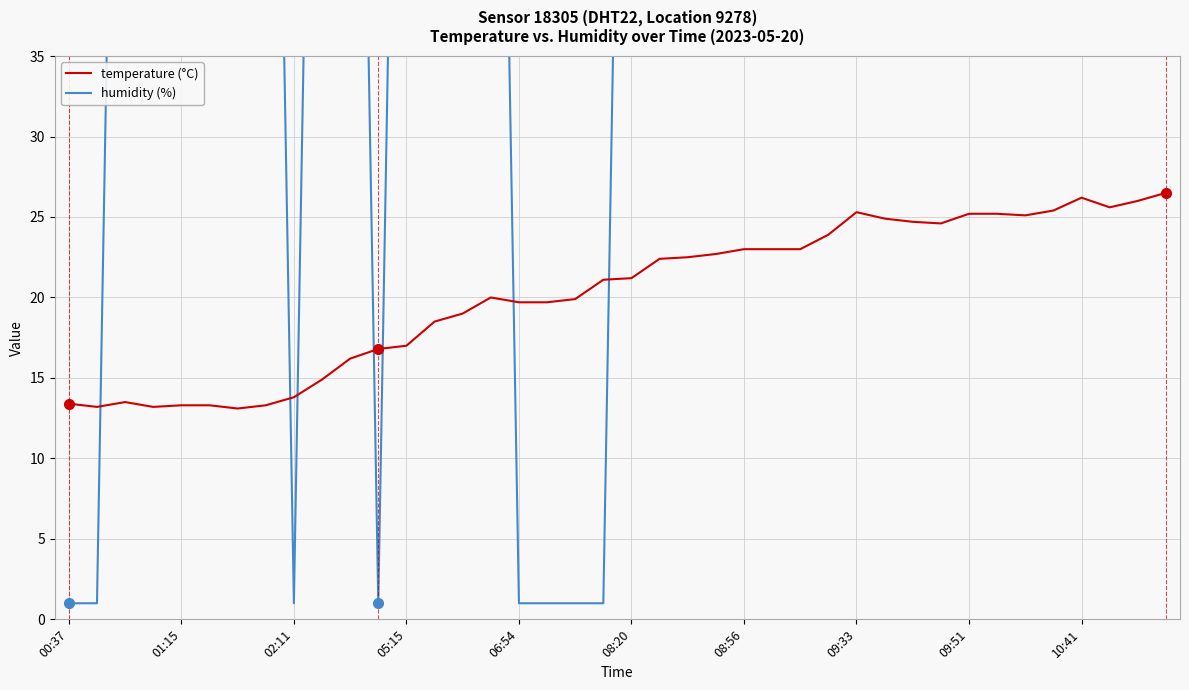

What is the value of the temperature (°C) point at the 3rd from the left?

13.5